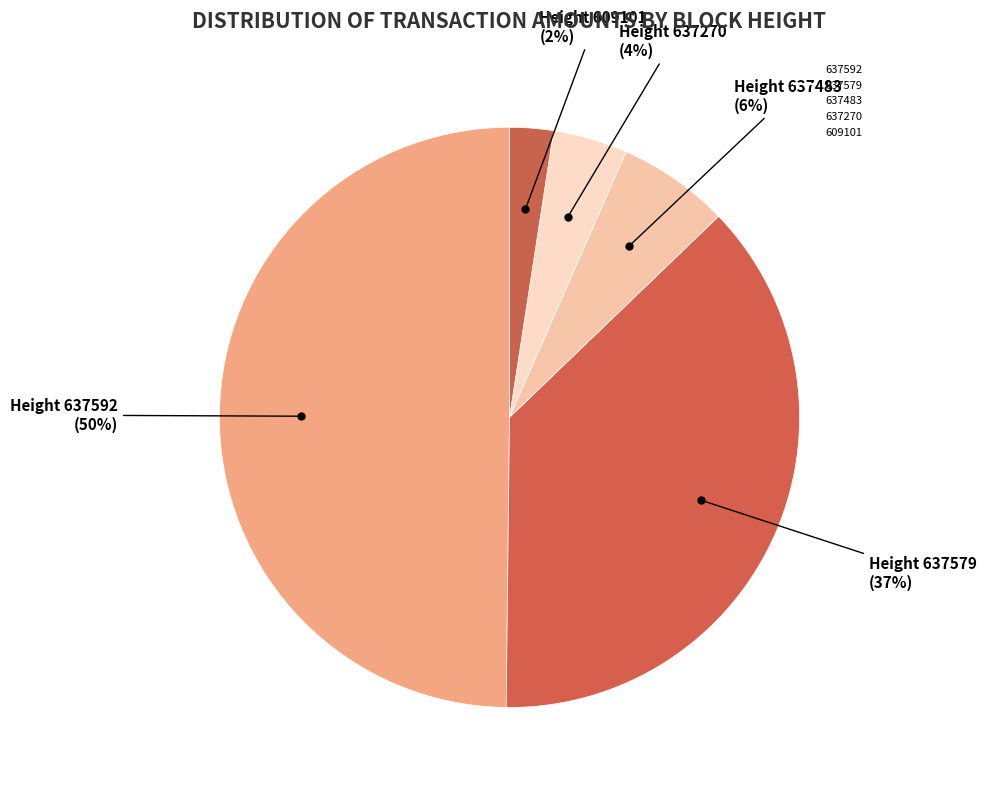

How many segments does this pie chart have?

5